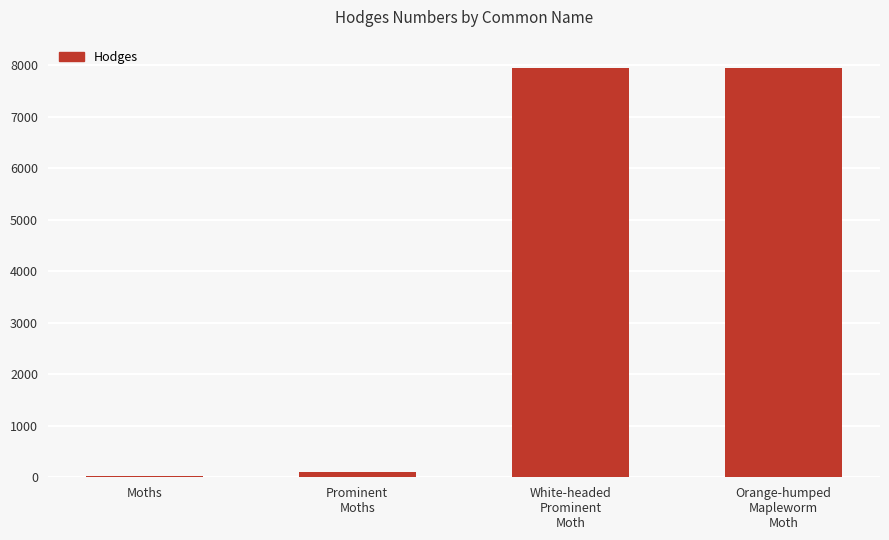

Is it true that the value at Orange-humped
Mapleworm
Moth is 7953.0?

True